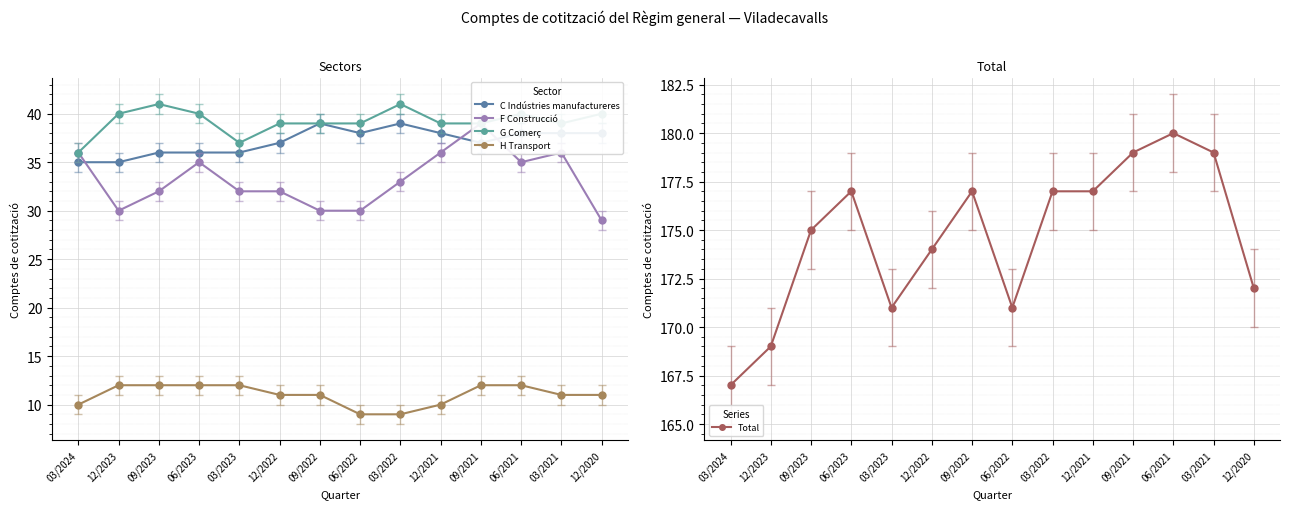

In C Indústries manufactureres, how many points are higher than both neighbors (excluding endpoints)?

2